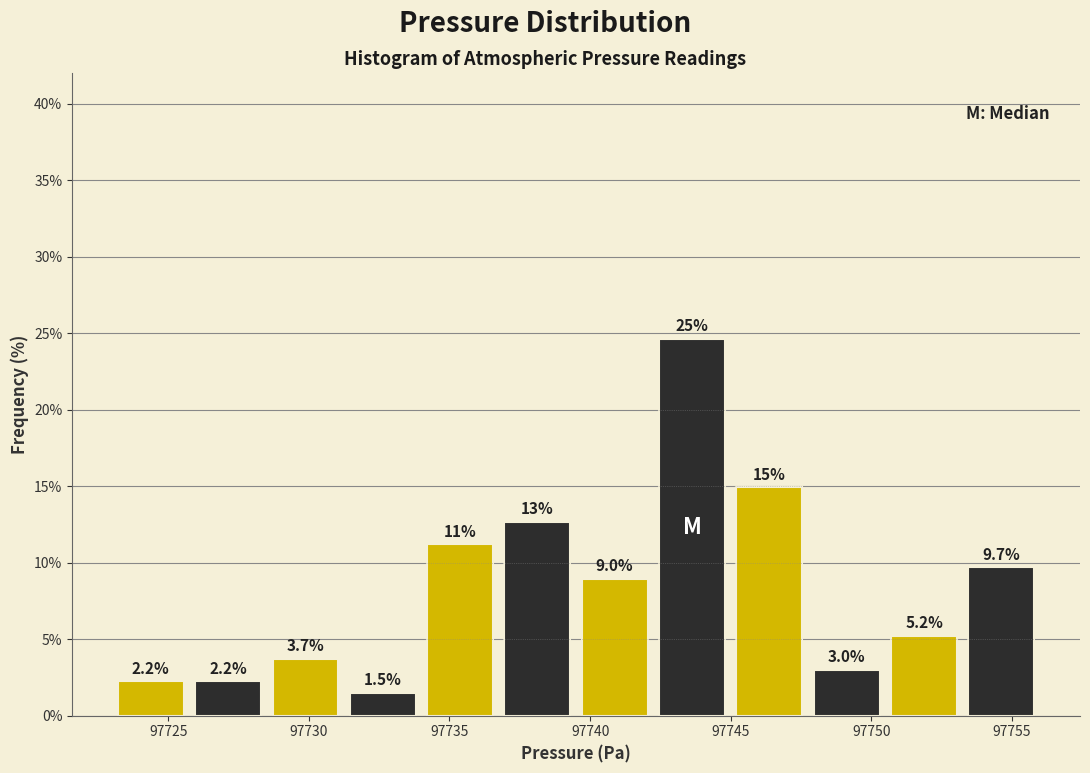

Which range on the x-axis has the tallest bar?

97742.25 to 97745.00